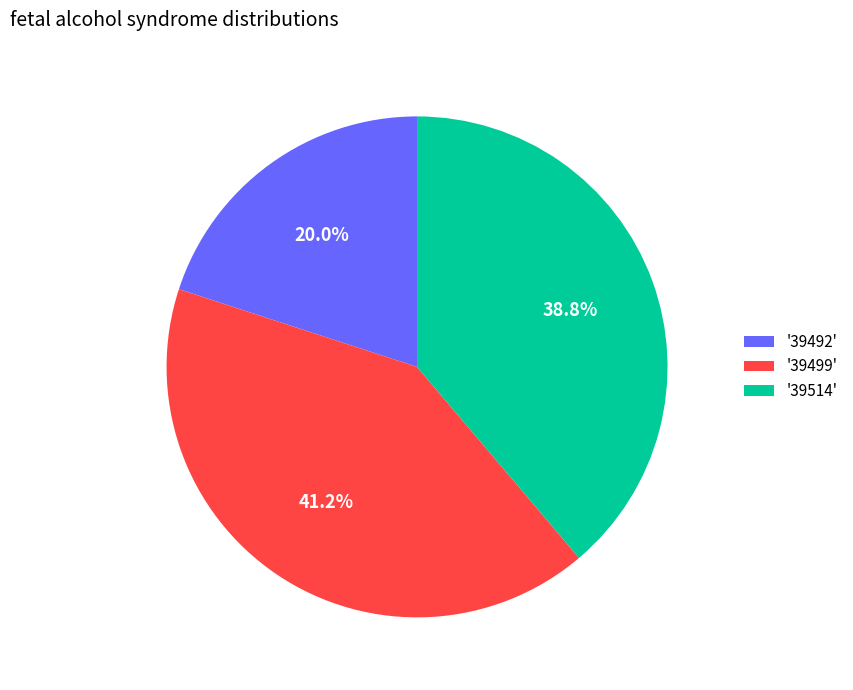

What percentage is NOT represented by '39514'?

61.2%